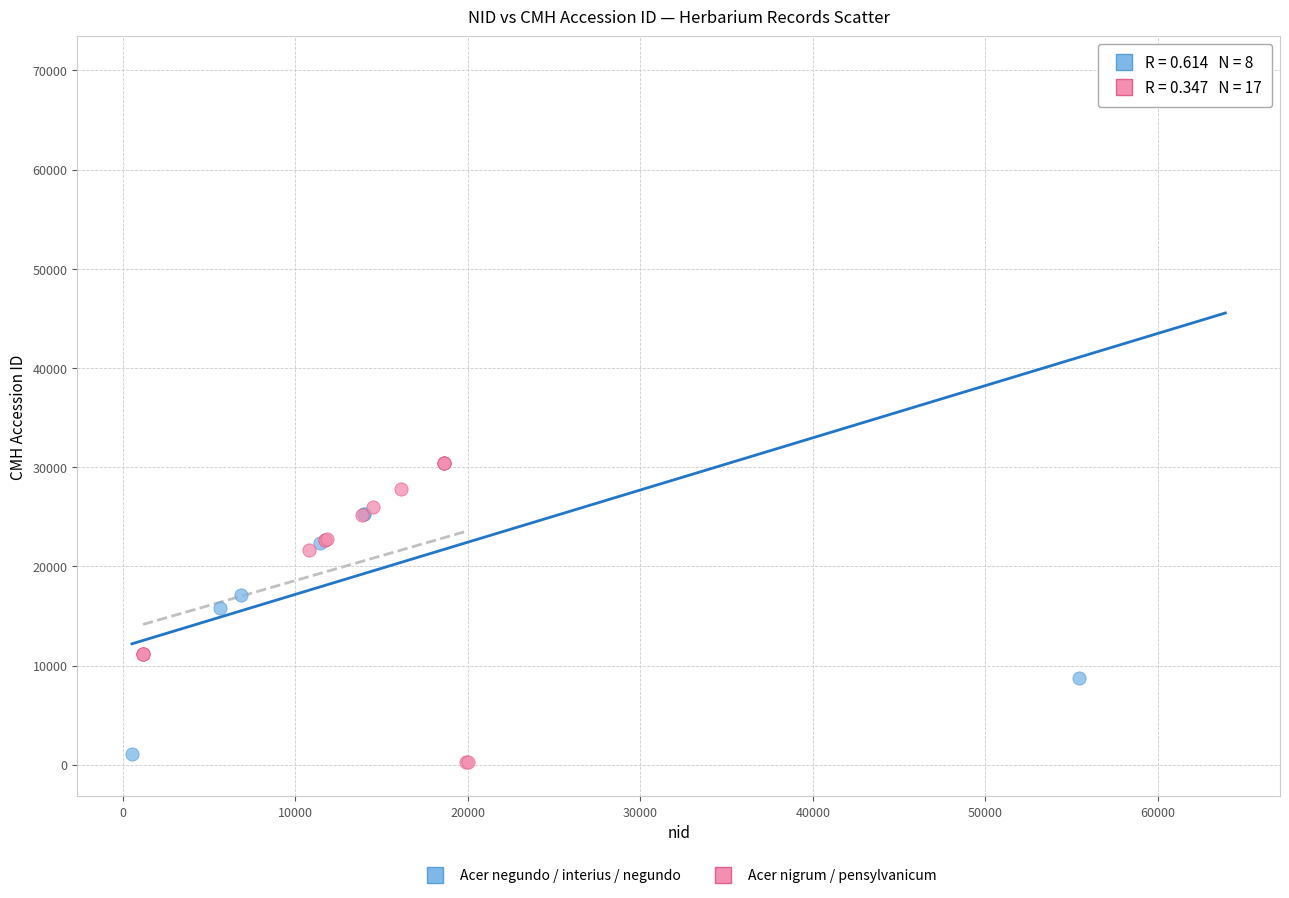

Which series has the widest spread of Y values?

Acer negundo / interius / negundo